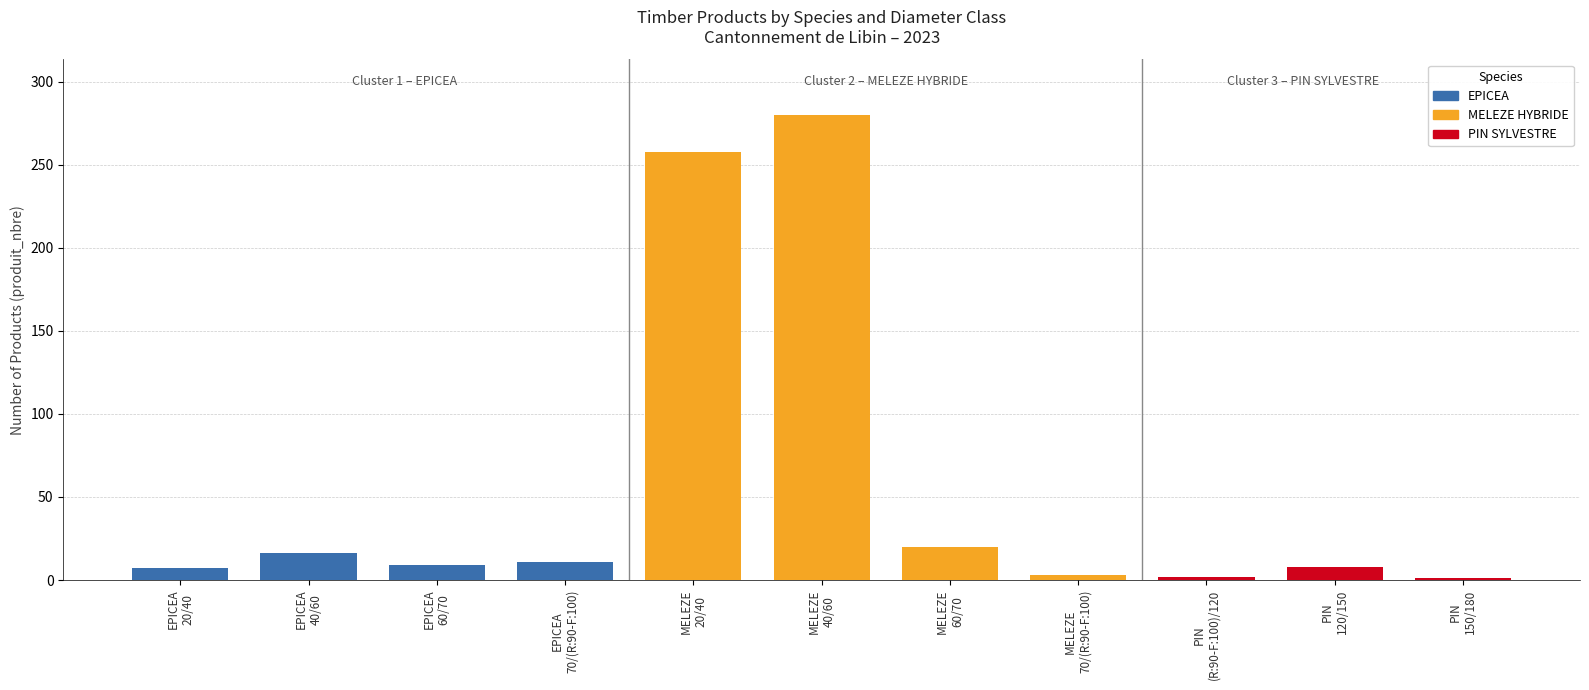

Rank the series by their maximum value, from lowest to highest.

PIN SYLVESTRE, EPICEA, MELEZE HYBRIDE